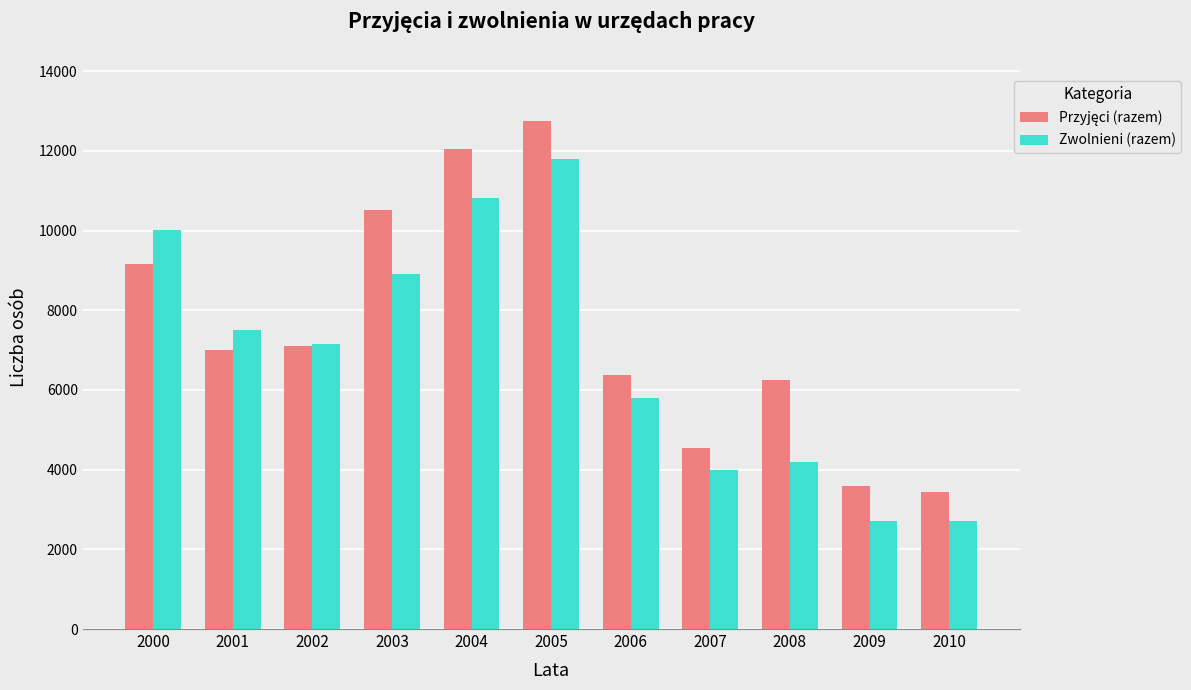

What is the minimum value for Zwolnieni (razem)?

2707